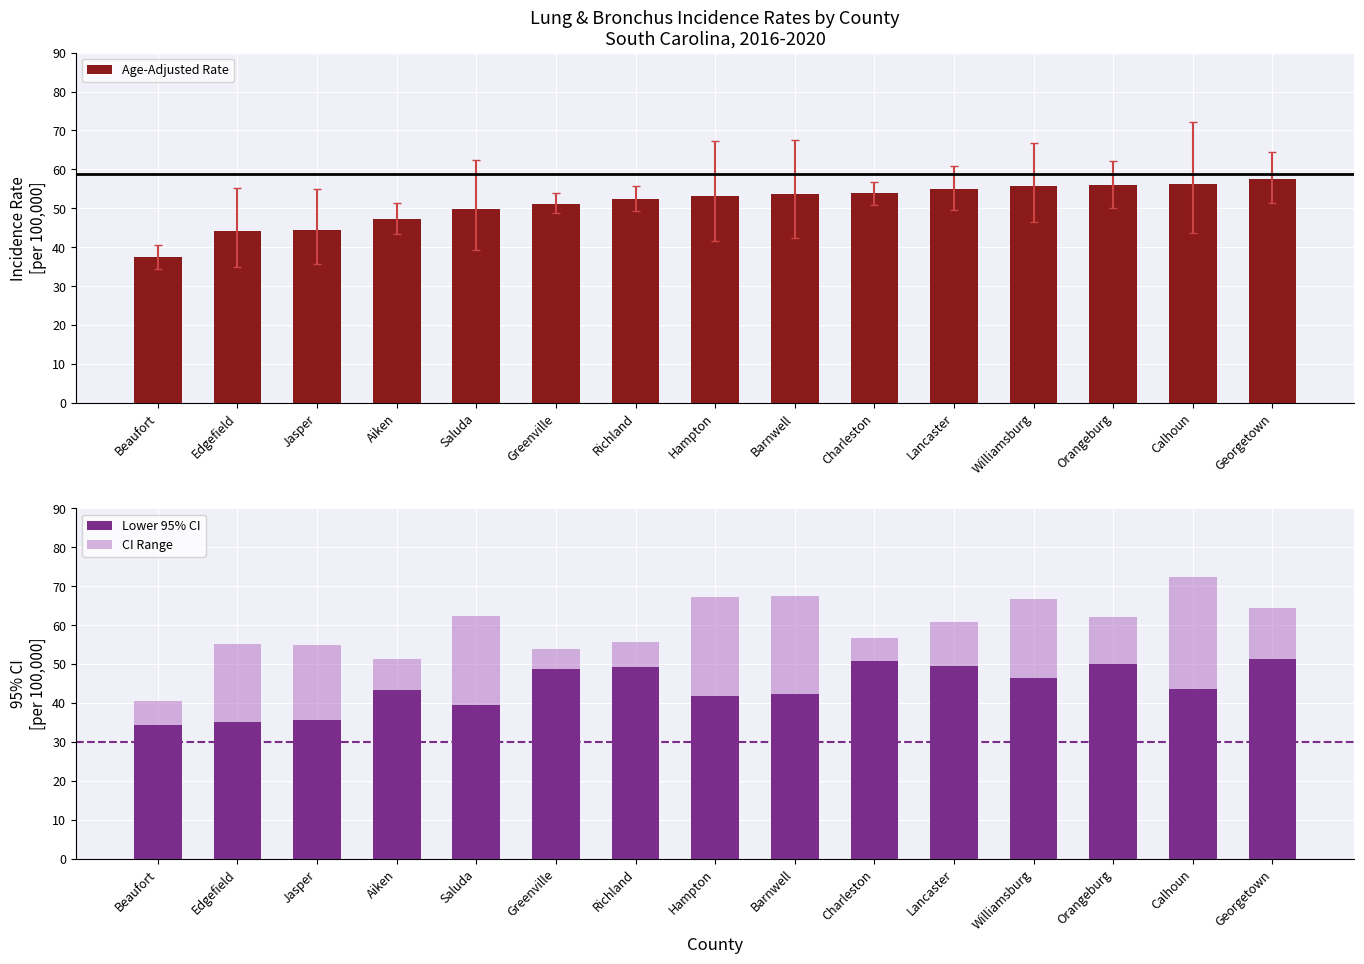

What position from the right is Greenville?

10